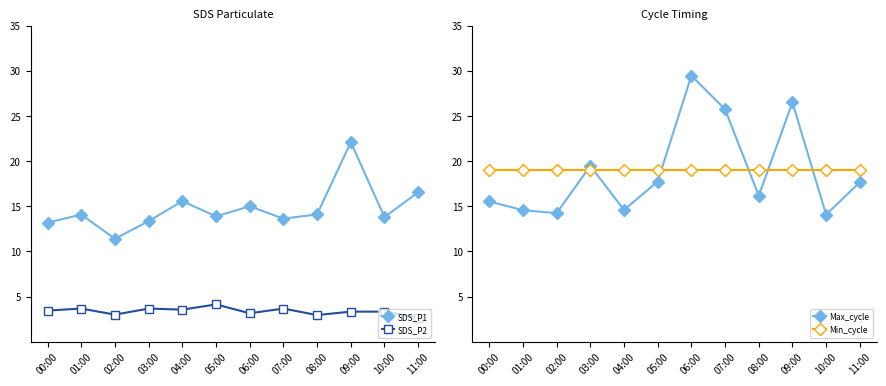

Reading left to right, list all the values displayed in this chart.

SDS_P1: 00:00=13.2	01:00=14.1	02:00=11.4	03:00=13.3	04:00=15.6	05:00=13.9	06:00=15.0	07:00=13.6	08:00=14.1	09:00=22.1	10:00=13.8	11:00=16.6
SDS_P2: 00:00=3.5	01:00=3.7	02:00=3.0	03:00=3.7	04:00=3.5	05:00=4.1	06:00=3.1	07:00=3.7	08:00=3.0	09:00=3.3	10:00=3.3	11:00=2.7
Max_cycle: 00:00=15.5	01:00=14.6	02:00=14.2	03:00=19.5	04:00=14.6	05:00=17.7	06:00=29.5	07:00=25.7	08:00=16.2	09:00=26.5	10:00=14.1	11:00=17.7
Min_cycle: 00:00=19.0	01:00=19.0	02:00=19.0	03:00=19.0	04:00=19.0	05:00=19.0	06:00=19.0	07:00=19.0	08:00=19.0	09:00=19.0	10:00=19.0	11:00=19.0